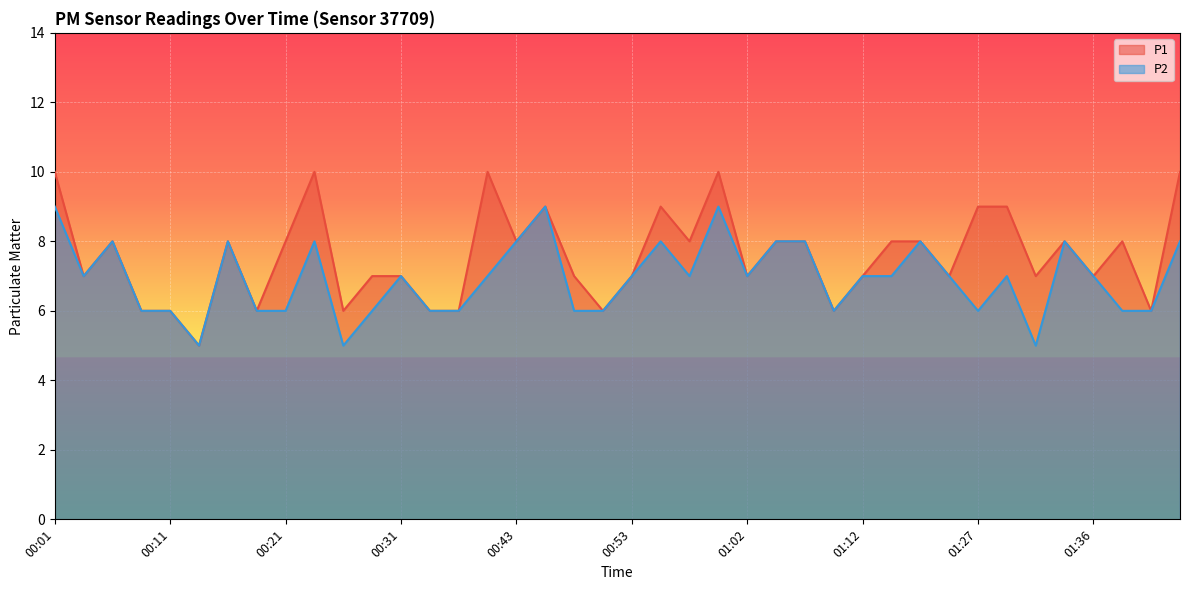

What is the value of the P2 point at the 40th from the left?

8